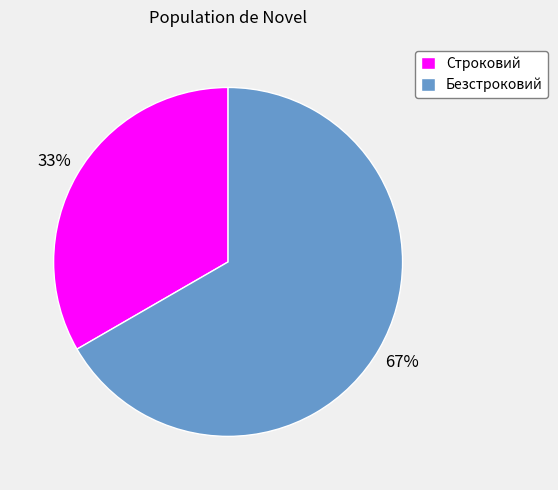

Approximately how many times larger is the value at Безстроковий compared to Строковий?

2.0